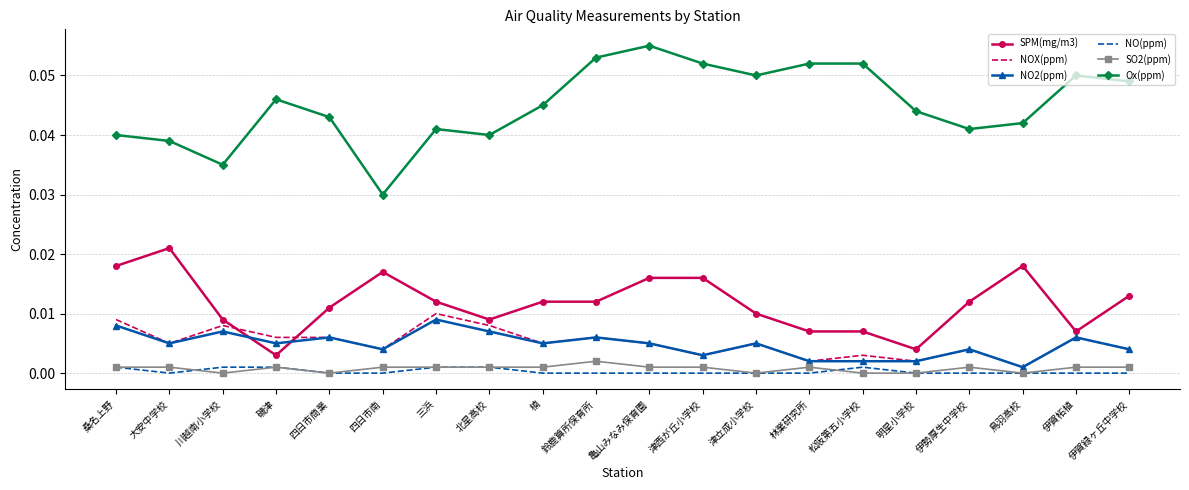

The value of SPM(mg/m3) at 亀山みなみ保育園 is 0.0. True or false?

True